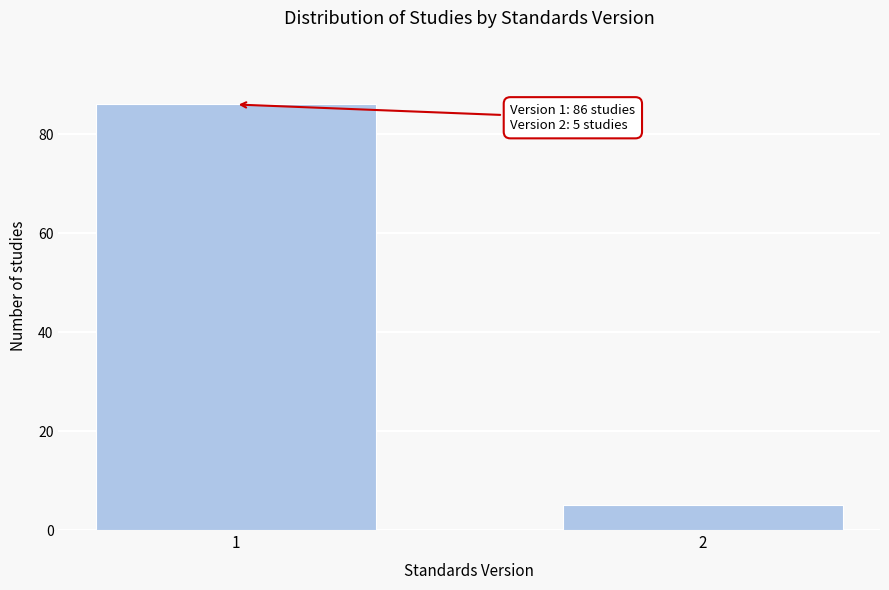

Reading left to right, list all the values displayed in this chart.

1=86	2=5